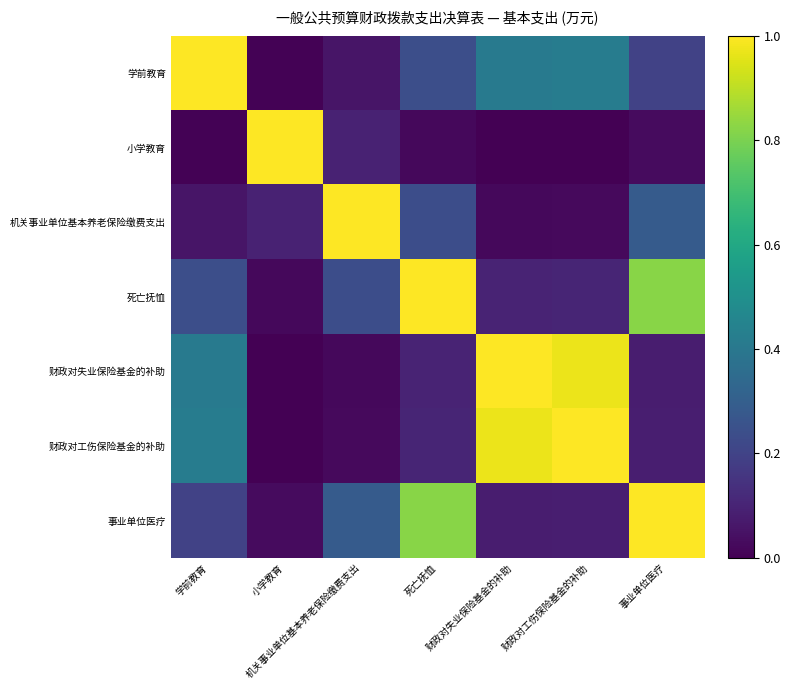

How many series are shown in this chart?

7